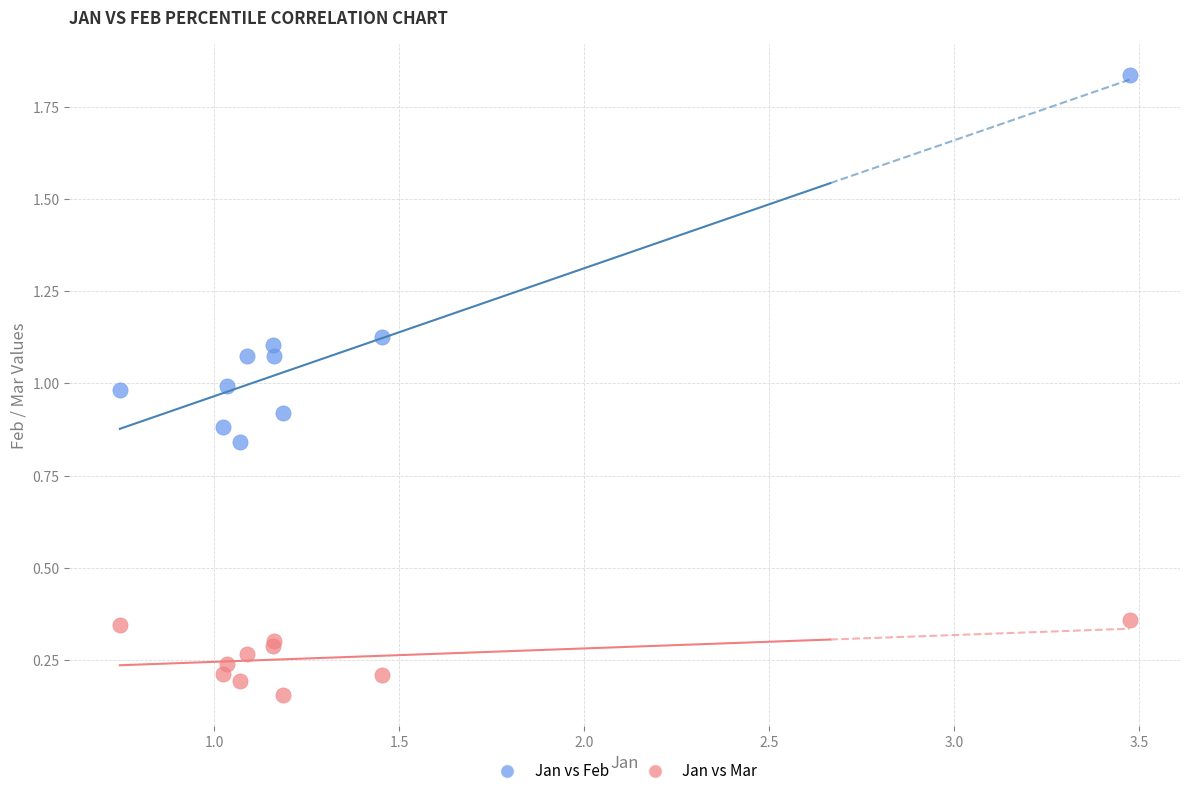

Which series has the widest spread of Y values?

Jan vs Feb